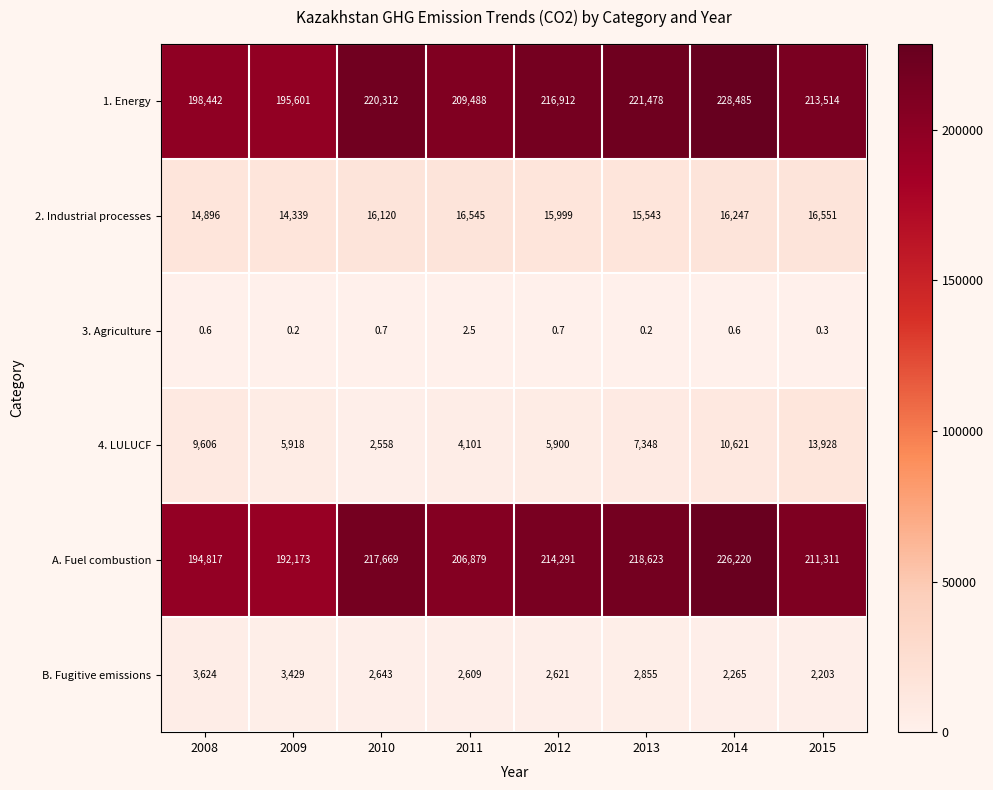

The value of 3. Agriculture at 2012 is 0.2. True or false?

False